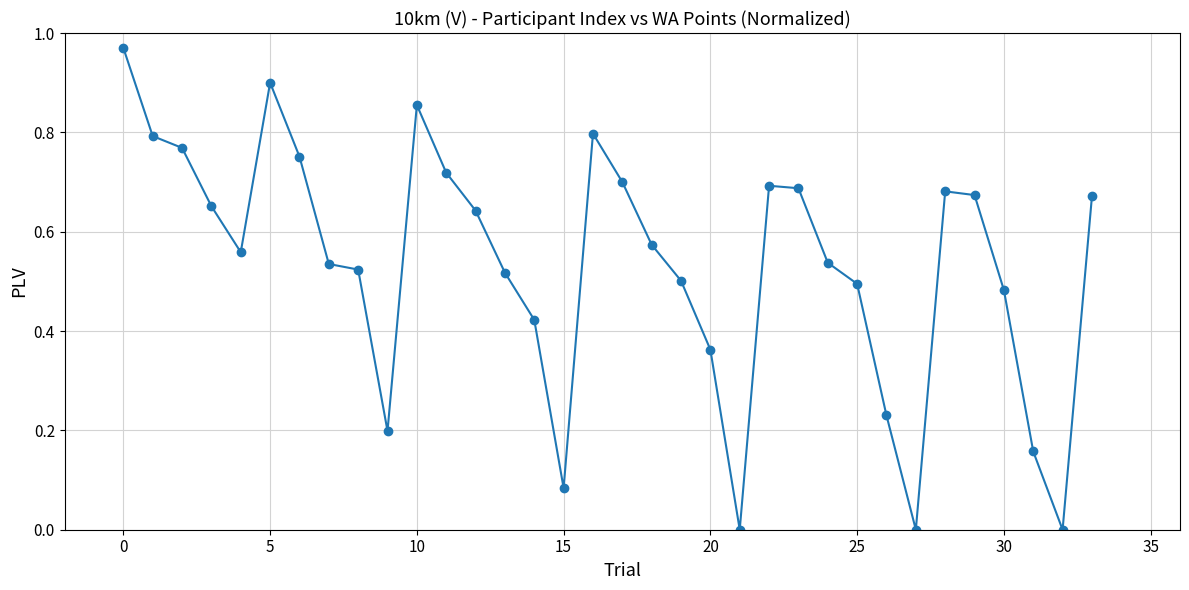

What is the sum of all values?

18.1